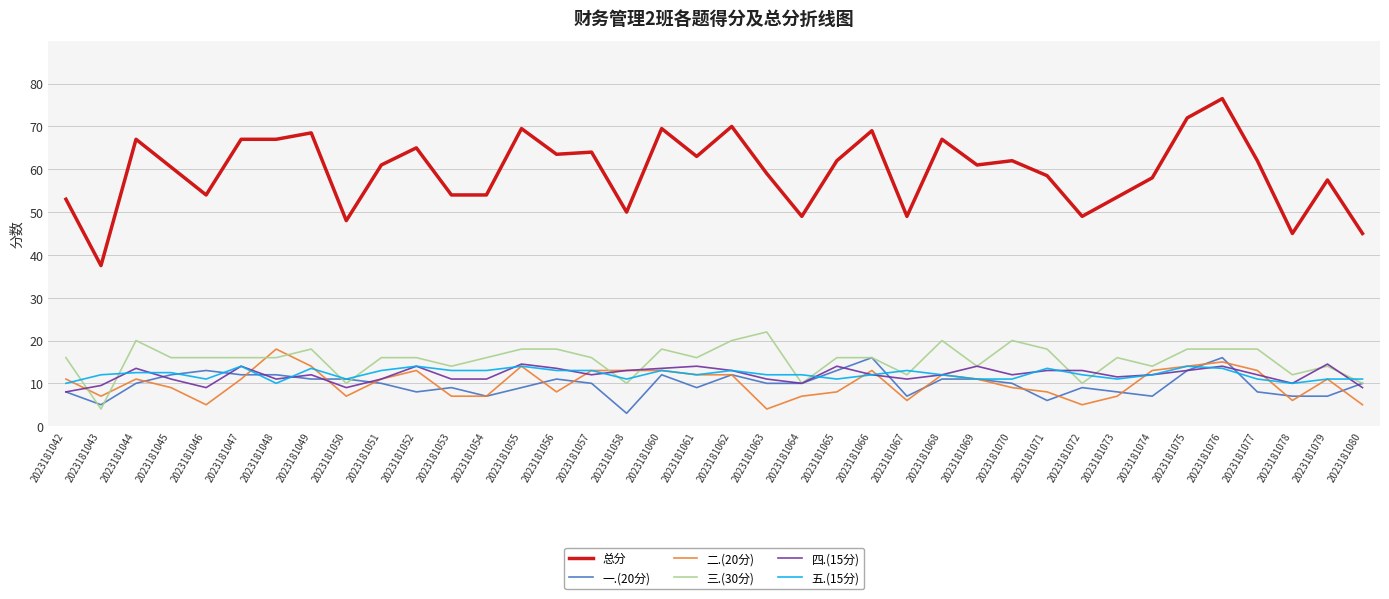

Reading left to right, transcribe all the data shown in this chart.

总分: 53.0	37.5	67.0	60.5	54.0	67.0	67.0	68.5	48.0	61.0	65.0	54.0	54.0	69.5	63.5	64.0	50.0	69.5	63.0	70.0	59.0	49.0	62.0	69.0	49.0	67.0	61.0	62.0	58.5	49.0	53.5	58.0	72.0	76.5	62.0	45.0	57.5	45.0
一.(20分): 8.0	5.0	10.0	12.0	13.0	12.0	12.0	11.0	11.0	10.0	8.0	9.0	7.0	9.0	11.0	10.0	3.0	12.0	9.0	12.0	10.0	10.0	13.0	16.0	7.0	11.0	11.0	10.0	6.0	9.0	8.0	7.0	13.0	16.0	8.0	7.0	7.0	10.0
二.(20分): 11.0	7.0	11.0	9.0	5.0	11.0	18.0	14.0	7.0	11.0	13.0	7.0	7.0	14.0	8.0	13.0	13.0	13.0	12.0	12.0	4.0	7.0	8.0	13.0	6.0	12.0	11.0	9.0	8.0	5.0	7.0	13.0	14.0	15.0	13.0	6.0	11.0	5.0
三.(30分): 16.0	4.0	20.0	16.0	16.0	16.0	16.0	18.0	10.0	16.0	16.0	14.0	16.0	18.0	18.0	16.0	10.0	18.0	16.0	20.0	22.0	10.0	16.0	16.0	12.0	20.0	14.0	20.0	18.0	10.0	16.0	14.0	18.0	18.0	18.0	12.0	14.0	10.0
四.(15分): 8.0	9.5	13.5	11.0	9.0	14.0	11.0	12.0	9.0	11.0	14.0	11.0	11.0	14.5	13.5	12.0	13.0	13.5	14.0	13.0	11.0	10.0	14.0	12.0	11.0	12.0	14.0	12.0	13.0	13.0	11.5	12.0	13.0	14.0	12.0	10.0	14.5	9.0
五.(15分): 10.0	12.0	12.5	12.5	11.0	14.0	10.0	13.5	11.0	13.0	14.0	13.0	13.0	14.0	13.0	13.0	11.0	13.0	12.0	13.0	12.0	12.0	11.0	12.0	13.0	12.0	11.0	11.0	13.5	12.0	11.0	12.0	14.0	13.5	11.0	10.0	11.0	11.0